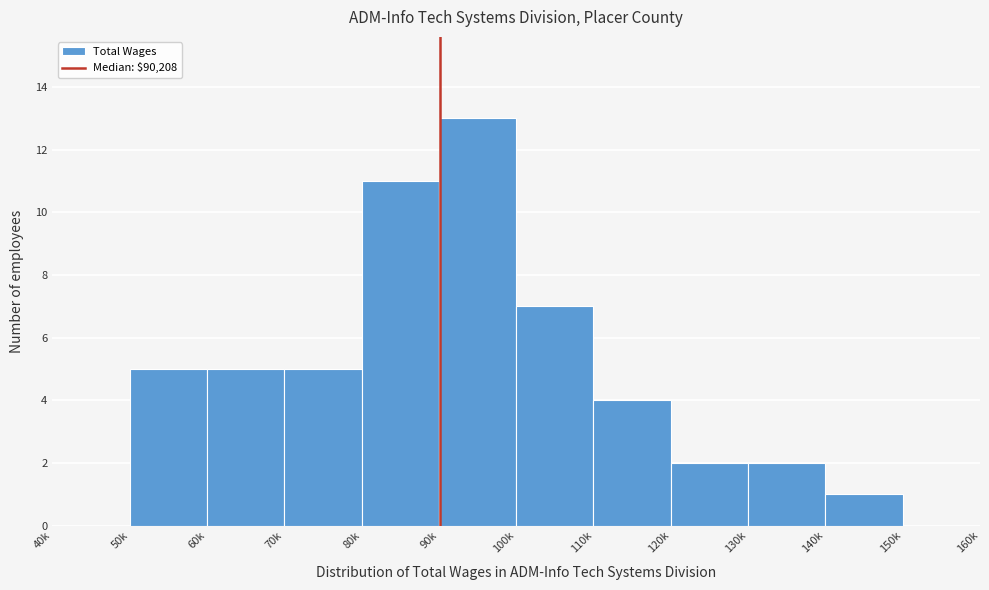

Reading left to right, transcribe all the data shown in this chart.

40k=0	50k=5	60k=5	70k=5	80k=11	90k=13	100k=7	110k=4	120k=2	130k=2	140k=1	150k=0